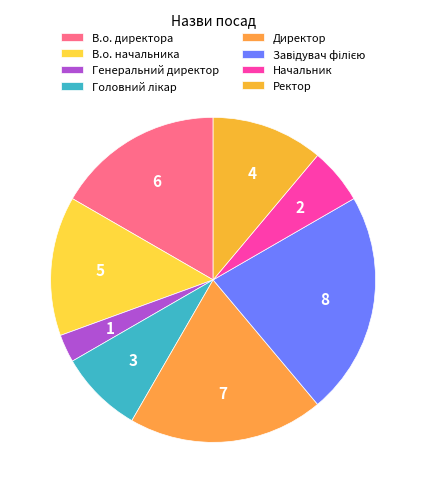

Between Начальник and Завідувач філією, which is larger?

Завідувач філією